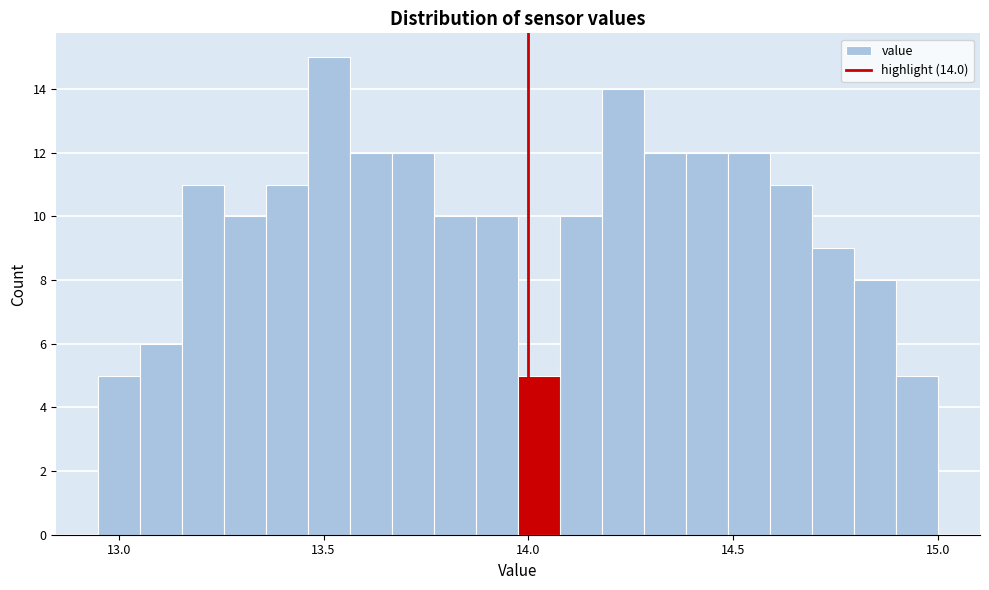

Around what value on the x-axis is the tallest bar? Give the approximate position of its centre, as read against the axis.

13.50